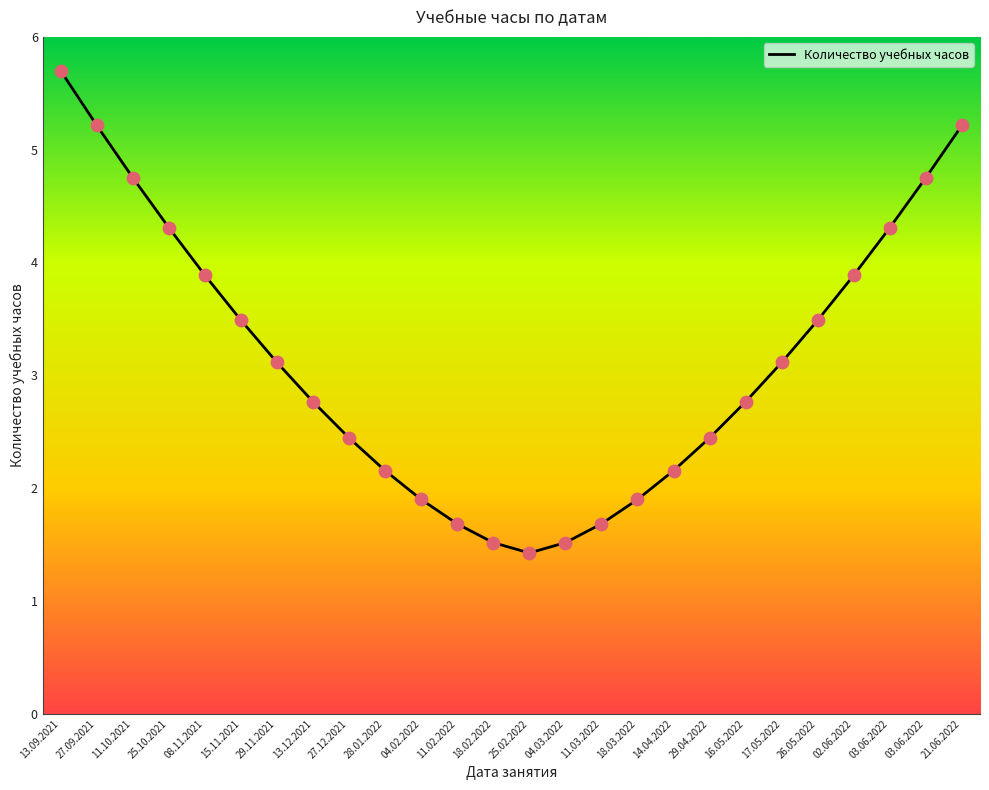

What is the change in value from 13.09.2021 to 04.03.2022?

-4.2